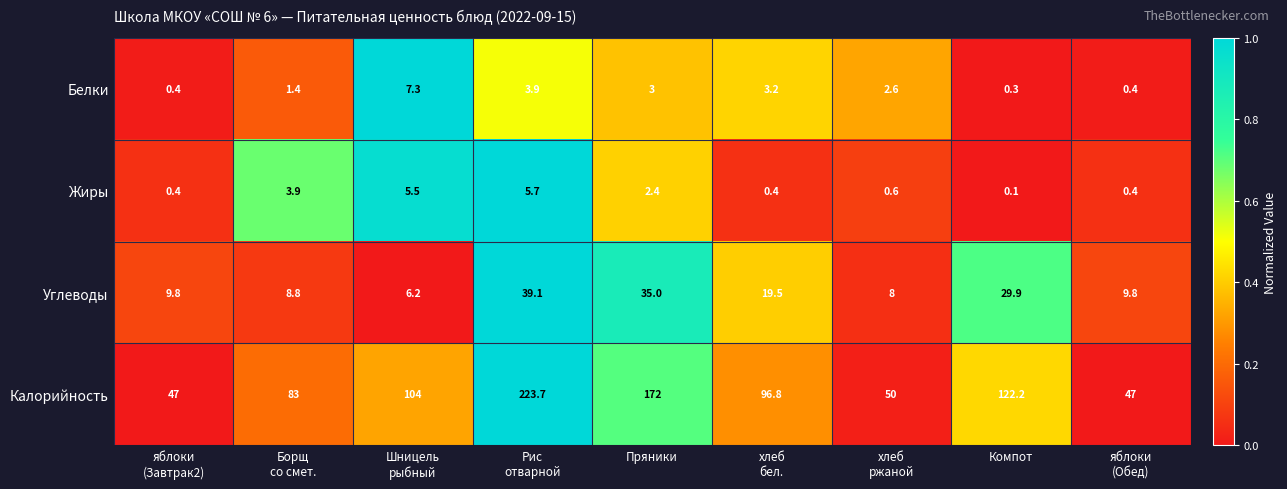

What is the lowest value of the Белки series?

0.3